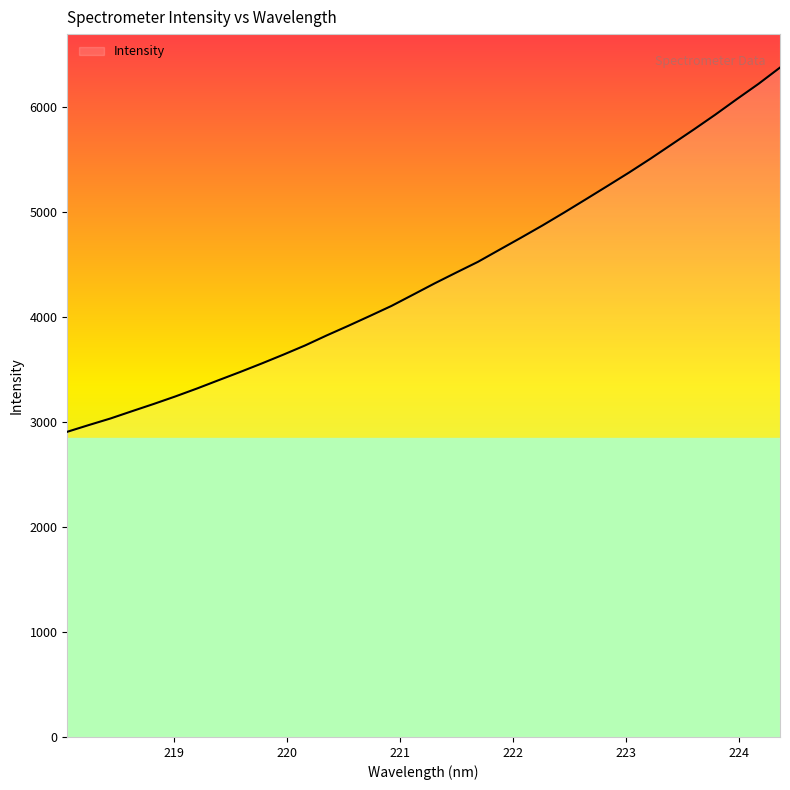

What is the smallest value displayed?

2906.2